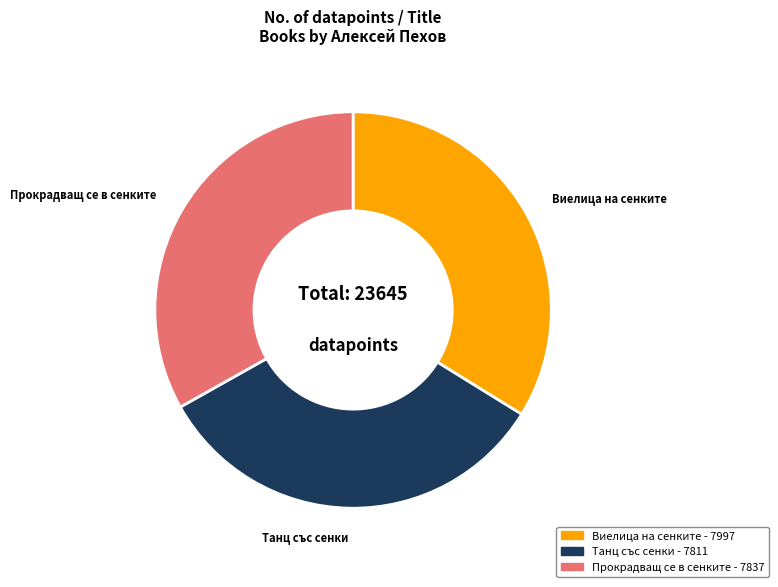

Is the sum of Танц със сенки and Виелица на сенките greater than half?

Yes